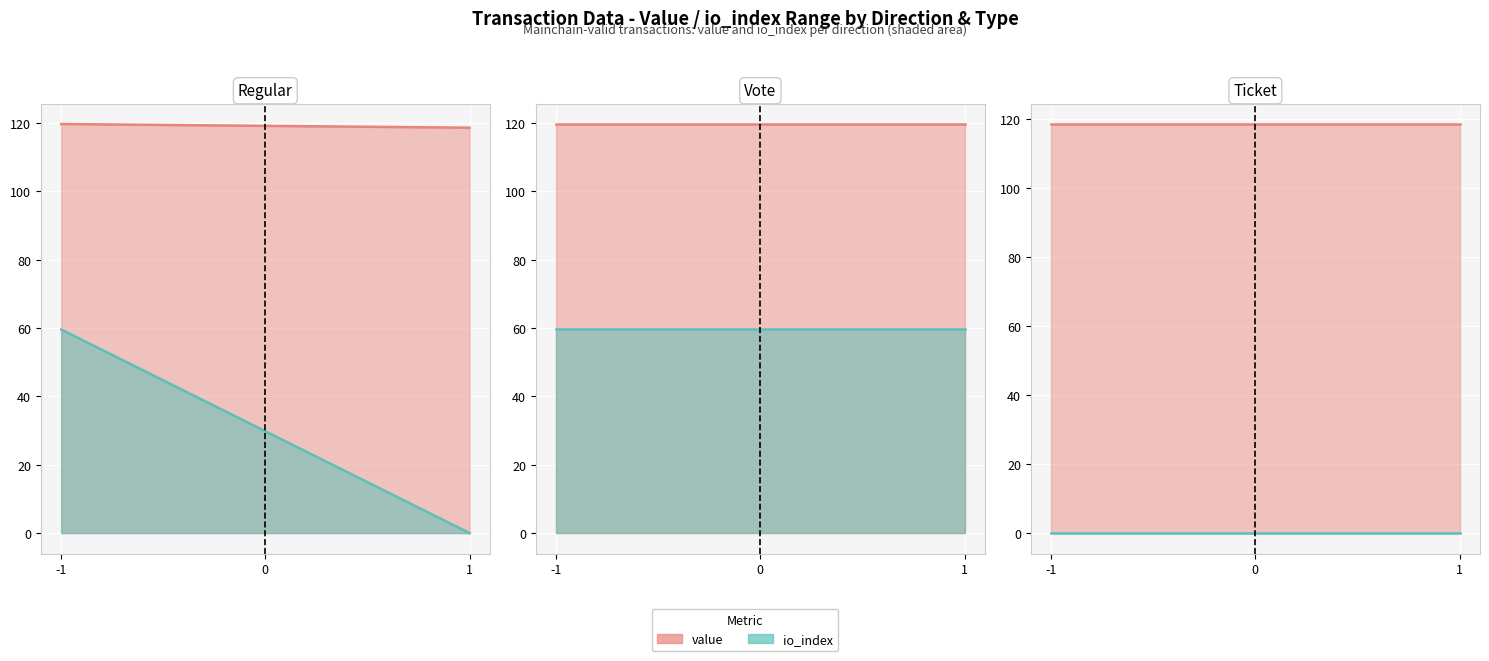

The value of io_index at -1 is 0.0. True or false?

True